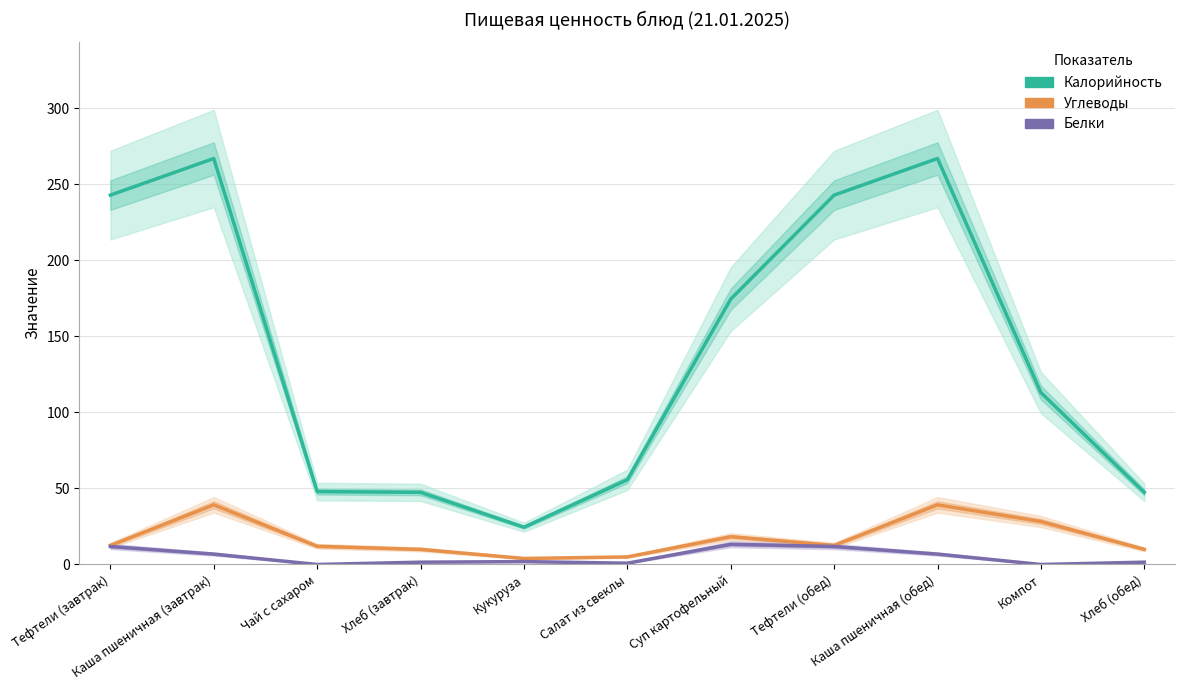

In Углеводы, how many points are lower than both neighbors (excluding endpoints)?

2